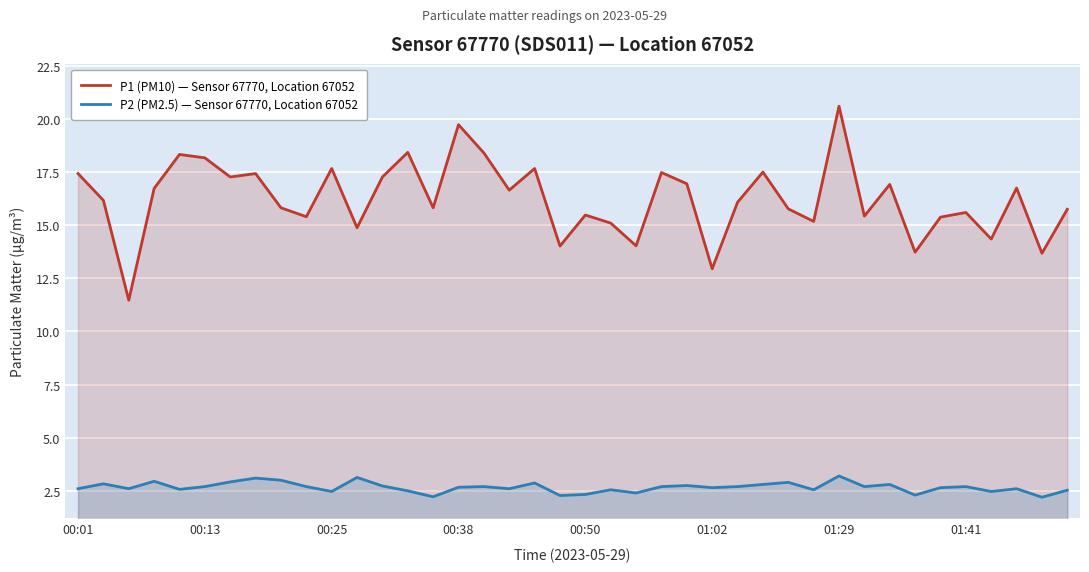

Is the value of P2 (PM2.5) — Sensor 67770, Location 67052 at 21 greater than the value of P1 (PM10) — Sensor 67770, Location 67052 at 31?

No